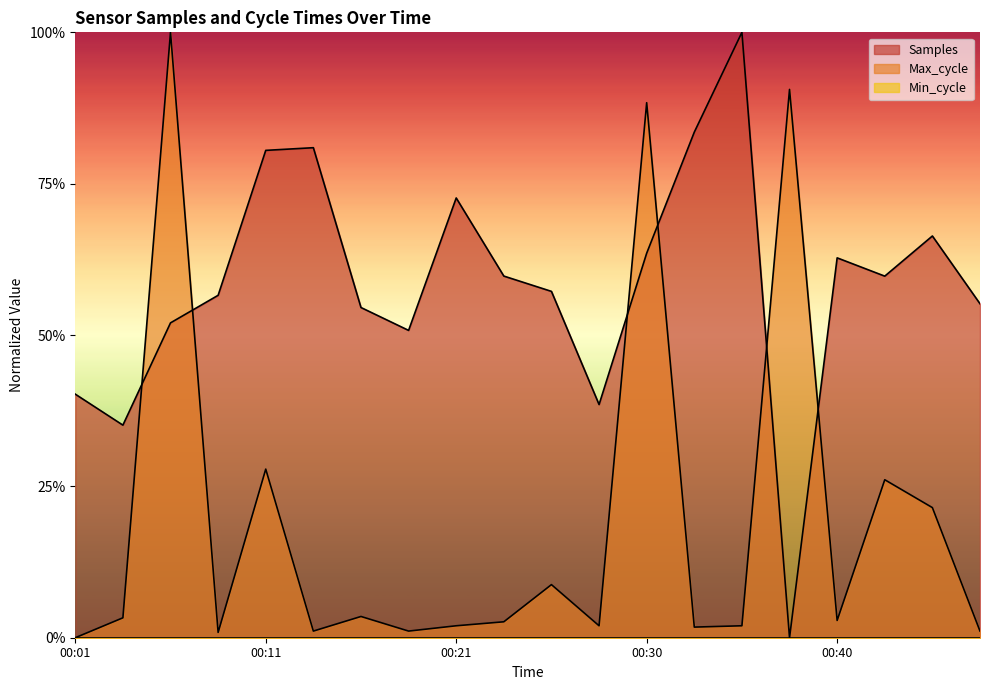

At which category does Samples reach its first local valley?

00:04